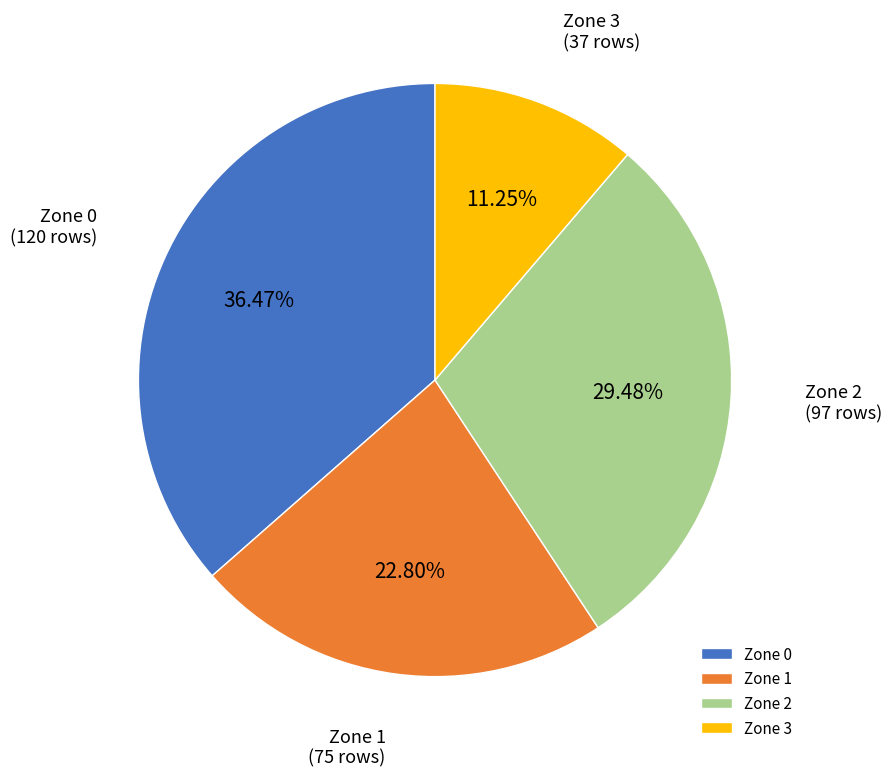

To the nearest percent, what percentage of the pie is Zone 0?

36%